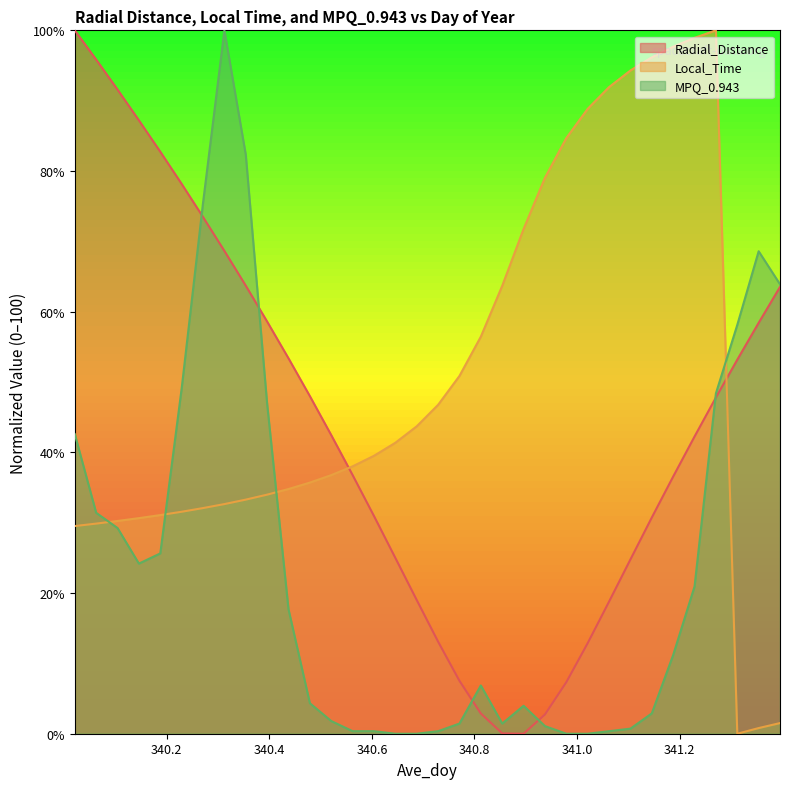

How many interior local peaks does the Local_Time series have?

1